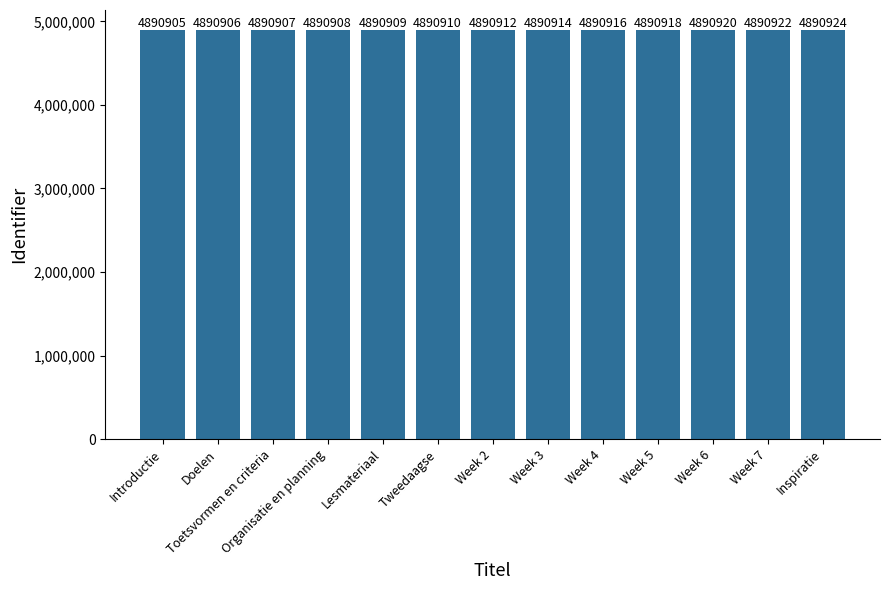

Where is the data nearest to the value 4890914?

Week 3